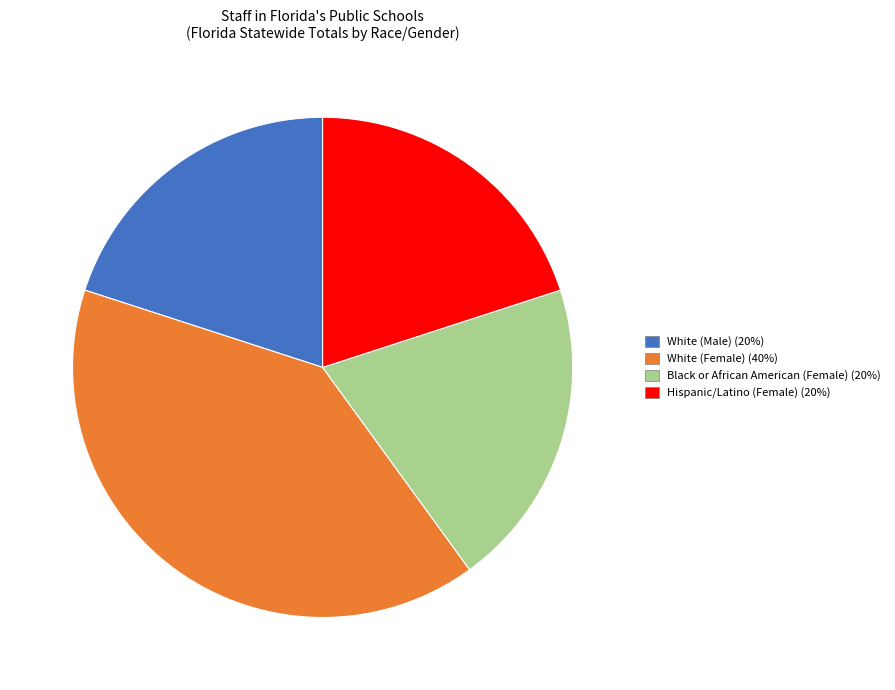

Does any single category account for the majority?

No